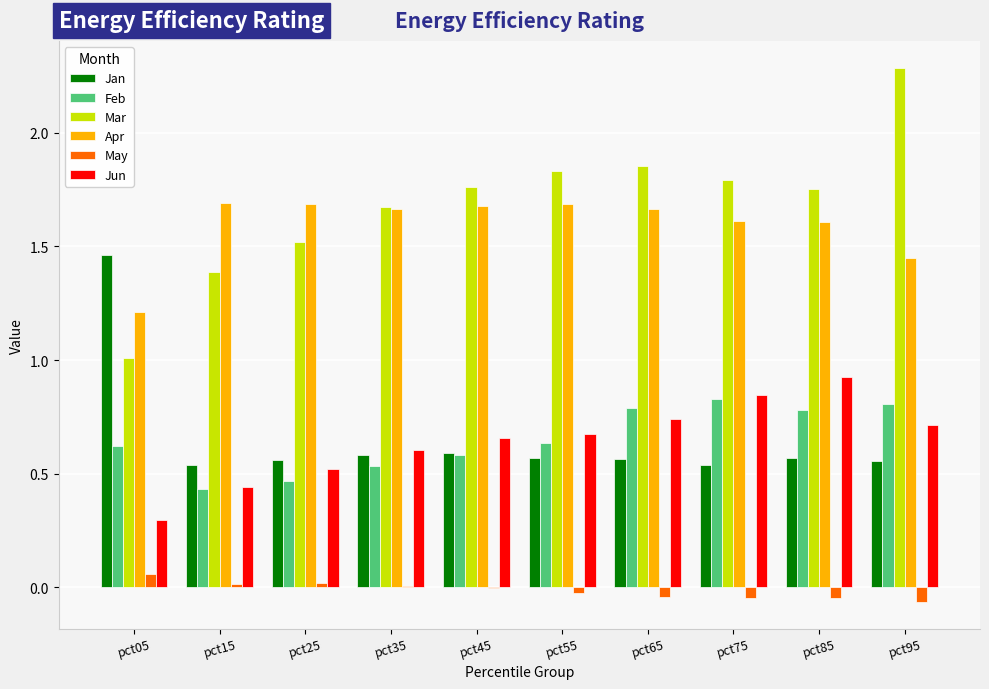

Is the value of Jun at pct15 greater than the value of Jan at pct95?

No